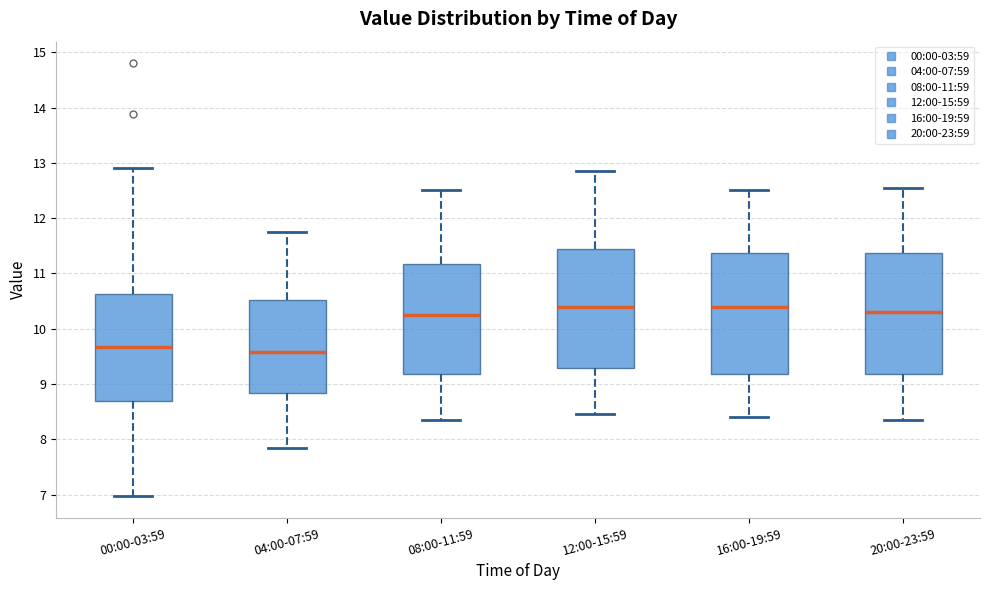

Reading left to right, read every box against the y-axis: the position of its median line, the range the box covers, and the ends of its whiskers. The values are not printed on the chart, so give them approximately, as read against the axis.

00:00-03:59: median 9.7, box 8.7 to 10.6, whiskers 7.0 to 12.9
04:00-07:59: median 9.6, box 8.8 to 10.5, whiskers 7.9 to 11.8
08:00-11:59: median 10.3, box 9.2 to 11.2, whiskers 8.4 to 12.5
12:00-15:59: median 10.4, box 9.3 to 11.4, whiskers 8.5 to 12.9
16:00-19:59: median 10.4, box 9.2 to 11.4, whiskers 8.4 to 12.5
20:00-23:59: median 10.3, box 9.2 to 11.4, whiskers 8.4 to 12.6